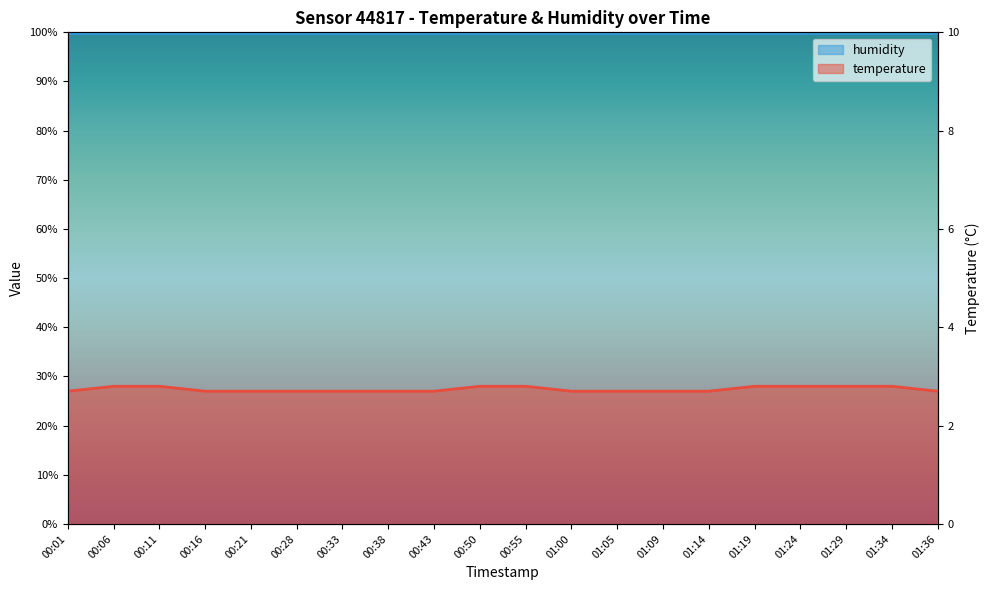

What is the sum of all values?

548